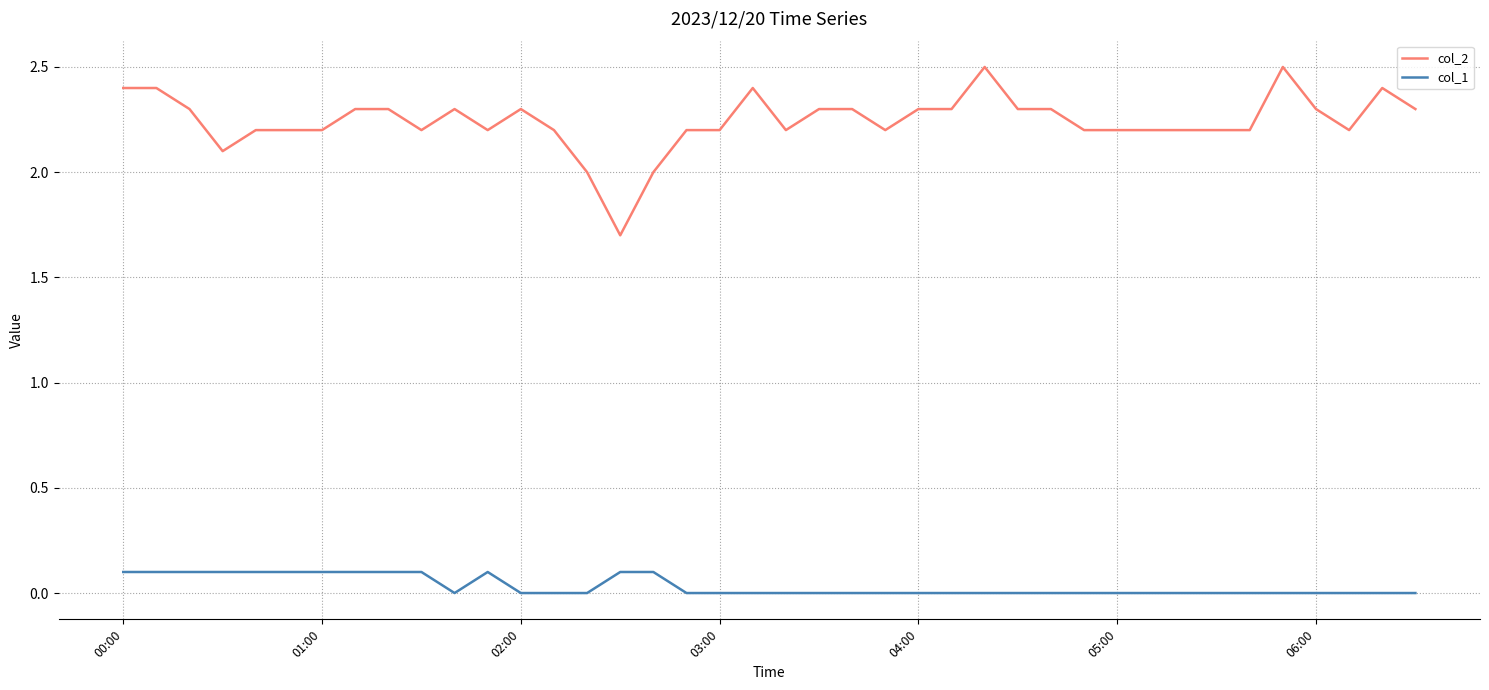

True or false: col_2 and col_1 intersect in this chart.

False